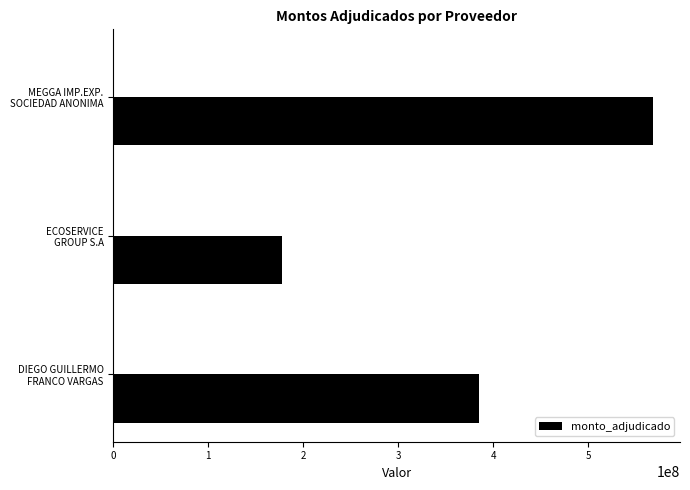

What is the difference between the second highest and minimum values?

207259542